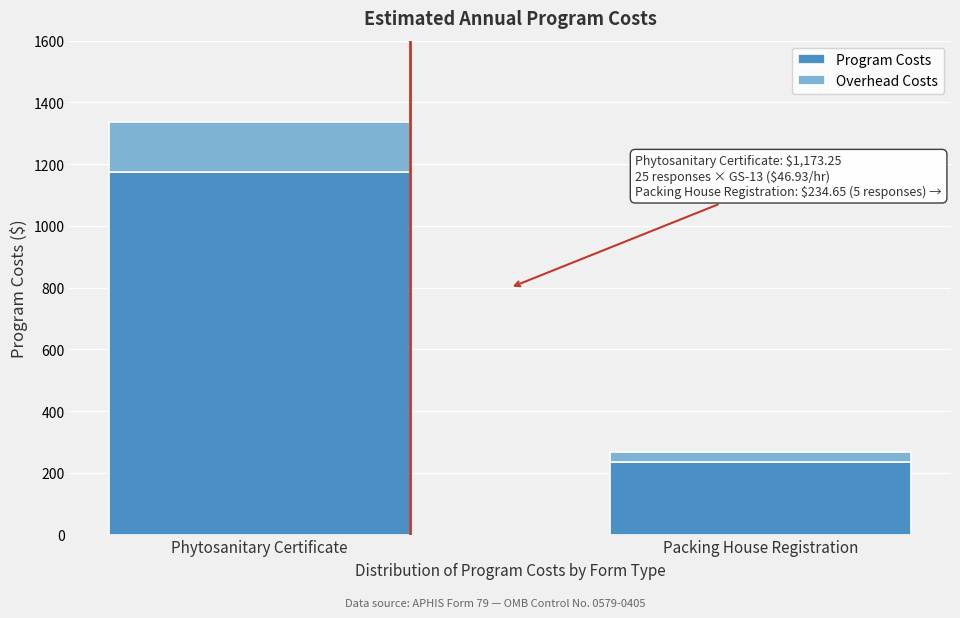

Rank the categories by Program Costs value from highest to lowest.

Phytosanitary Certificate, Packing House Registration